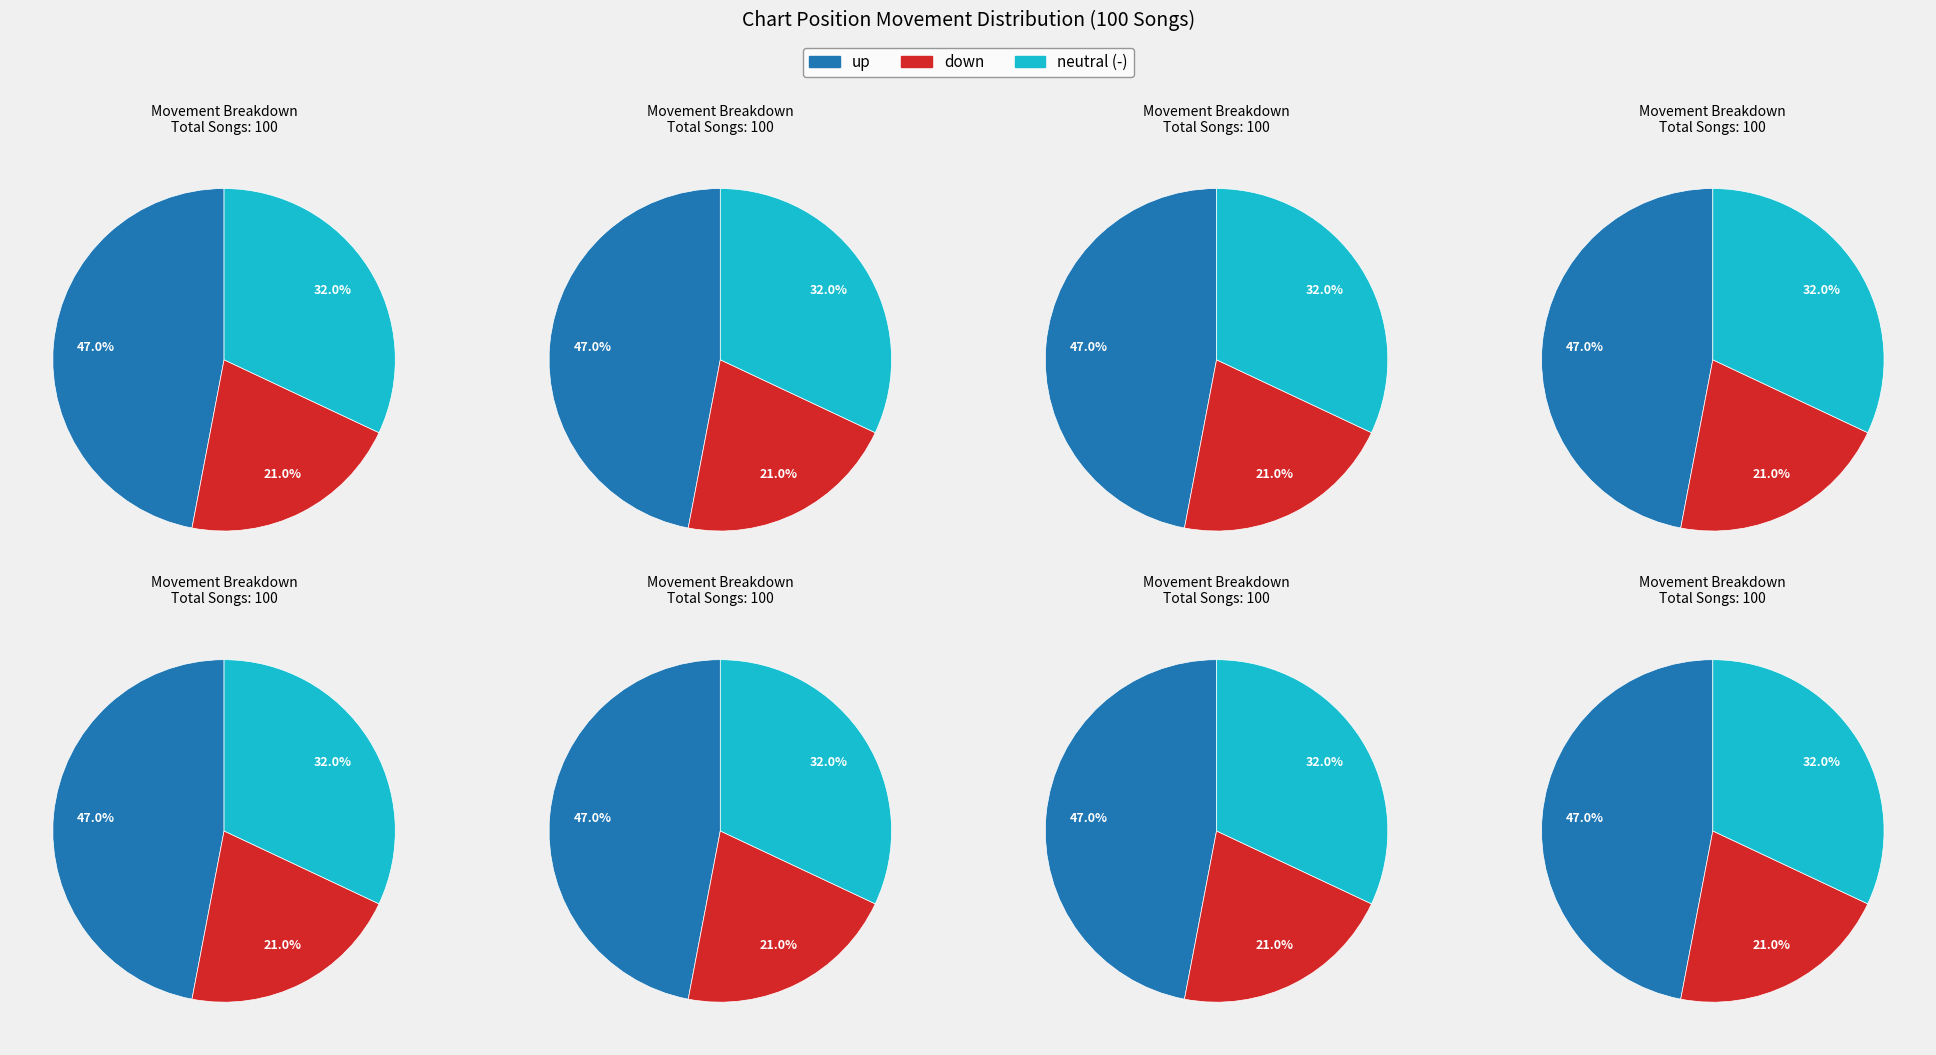

Which slice is the largest?

up